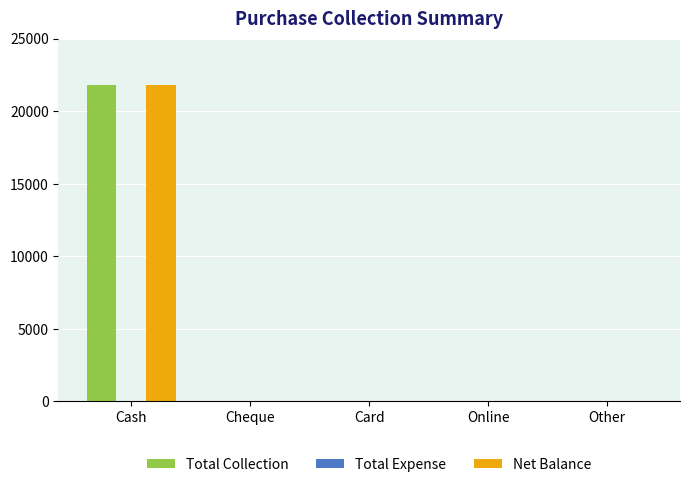

Reading left to right, transcribe all the data shown in this chart.

Total Collection: Cash=21772.5	Cheque=0.0	Card=0.0	Online=0.0	Other=0.0
Net Balance: Cash=21772.5	Cheque=0.0	Card=0.0	Online=0.0	Other=0.0